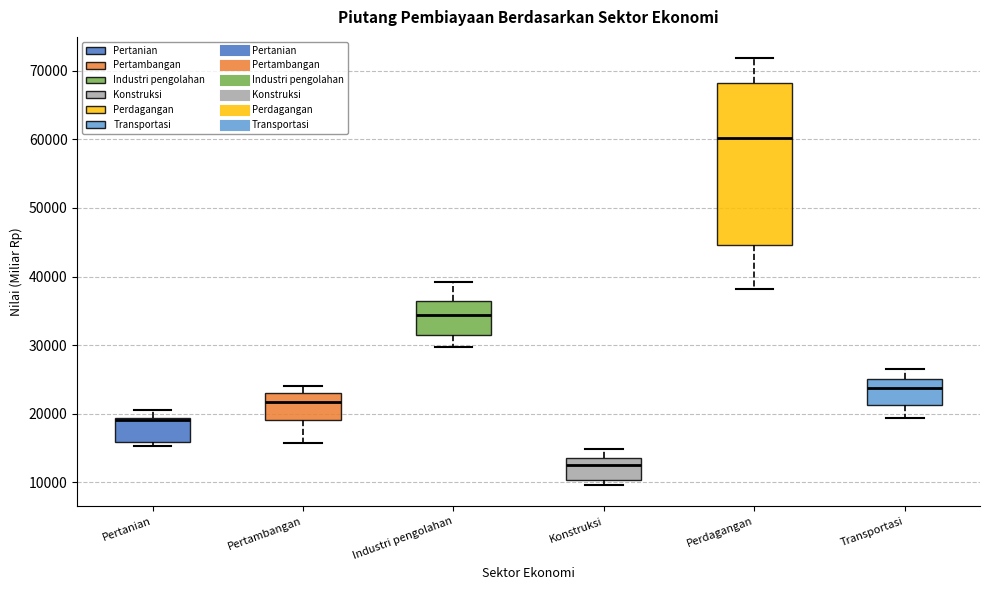

Which box is the tallest, from its lower edge to its upper edge?

Perdagangan